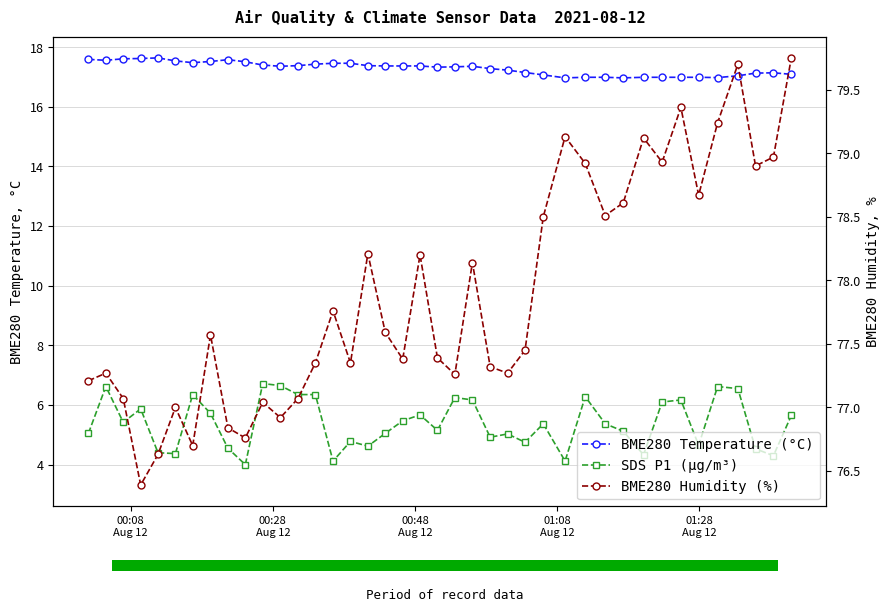

What is the difference between the second highest and minimum values in the BME280 Humidity (%) series?

3.3